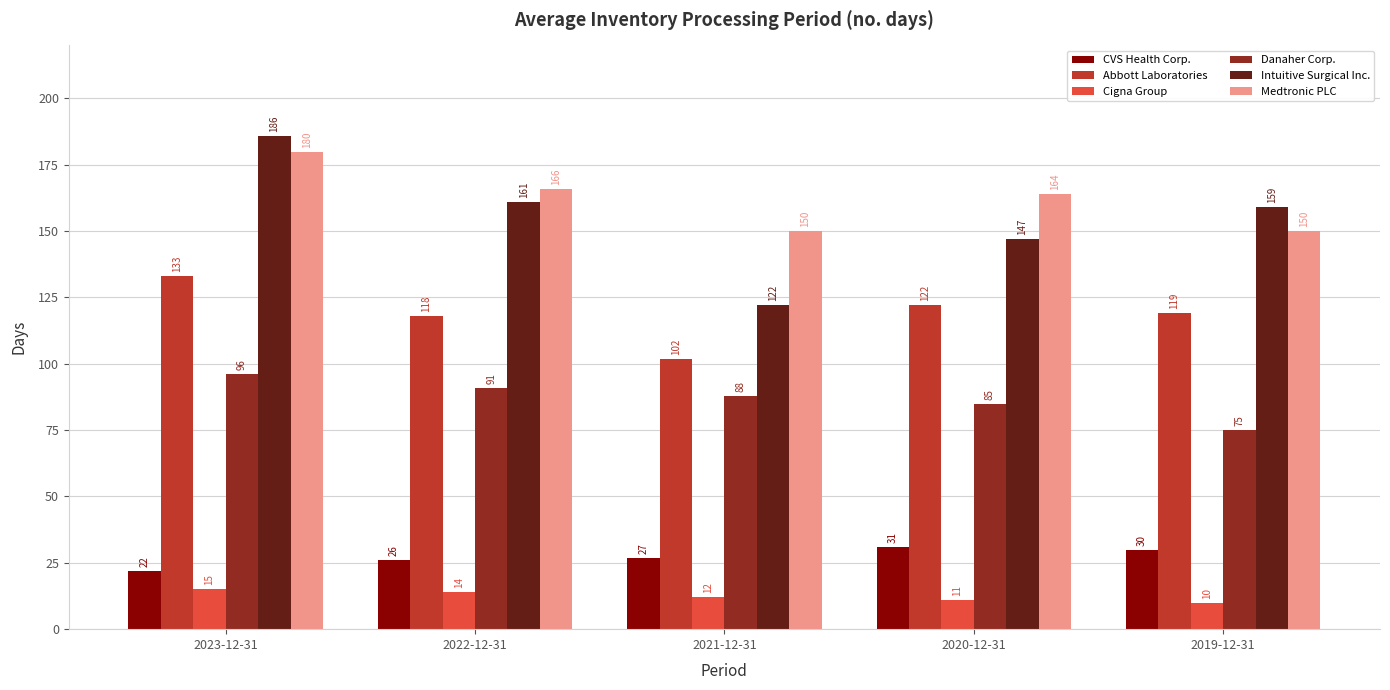

What is the difference between the second highest and second lowest values in the Cigna Group series?

3